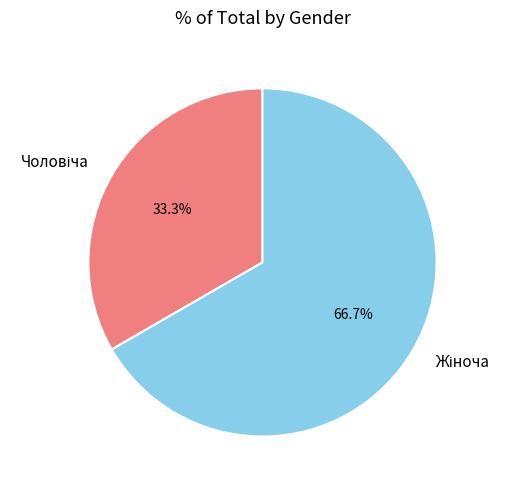

Is there a majority slice in this chart?

Yes